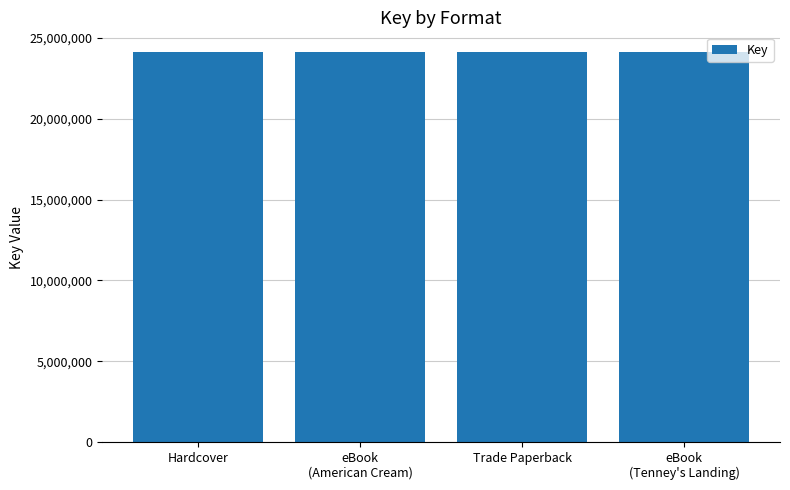

What is the maximum value shown in the chart?

24147422